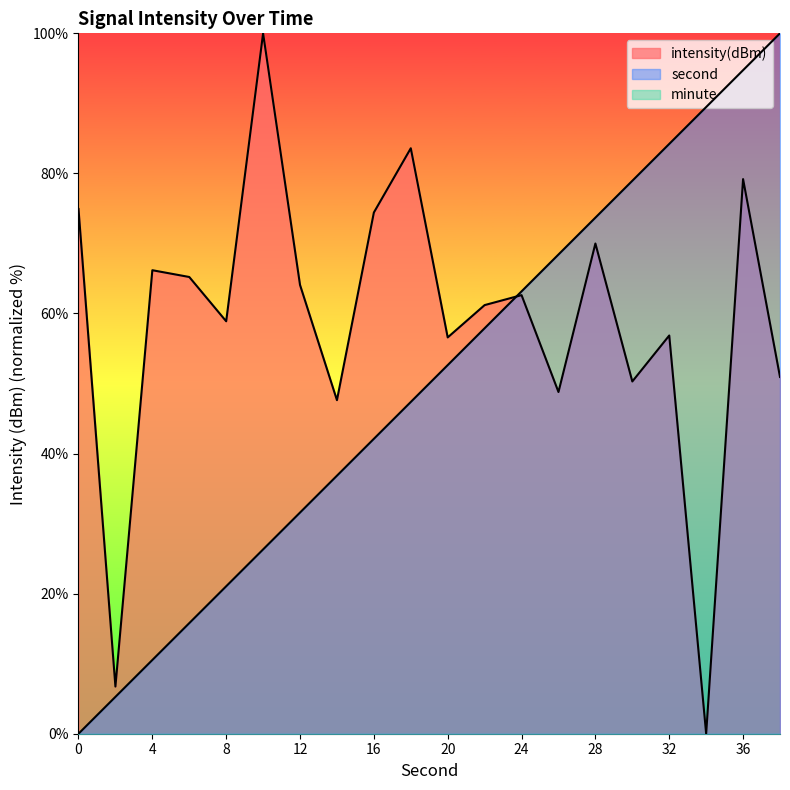

At 24, list the series in order from largest to smallest.

second, intensity